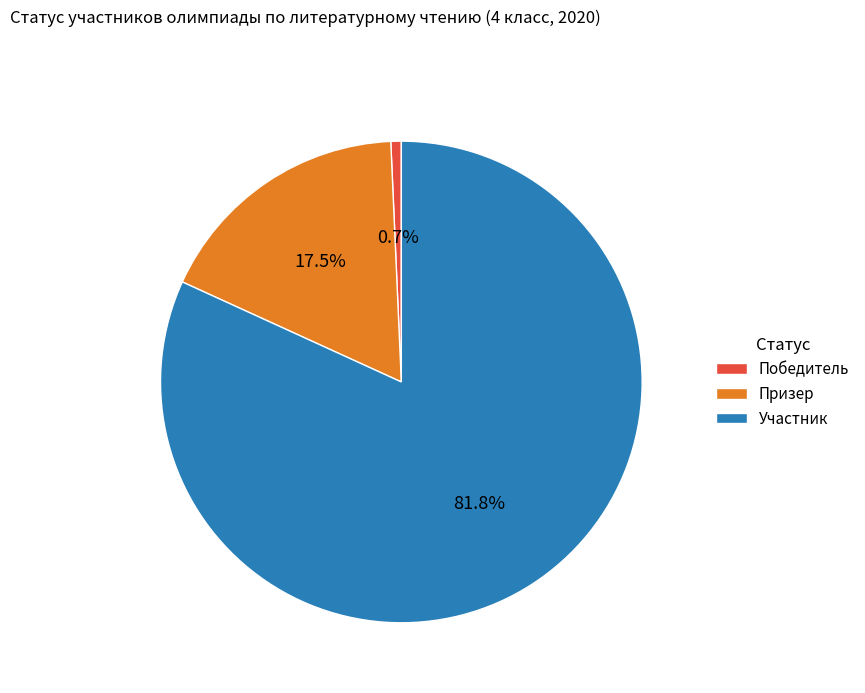

Which category accounts for the majority?

Участник